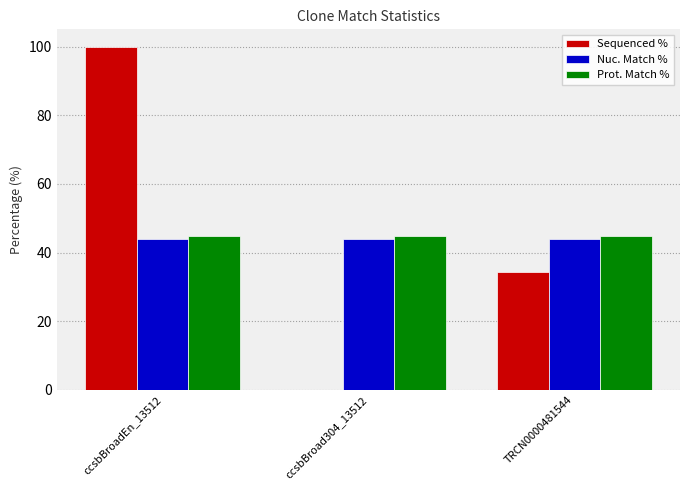

What is the greatest value displayed?

100.0